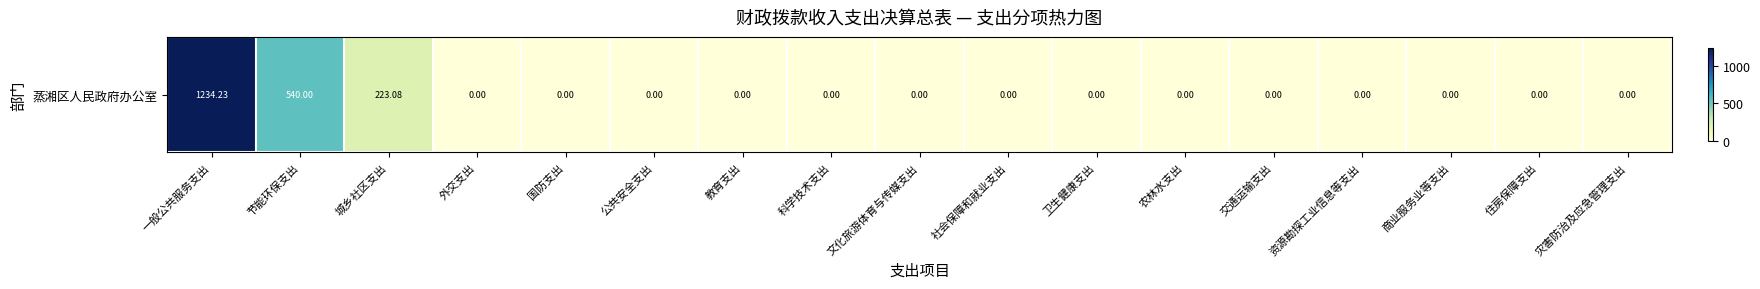

Reading left to right, what are all the values shown in this chart?

1234.2	540.0	223.1	0.0	0.0	0.0	0.0	0.0	0.0	0.0	0.0	0.0	0.0	0.0	0.0	0.0	0.0